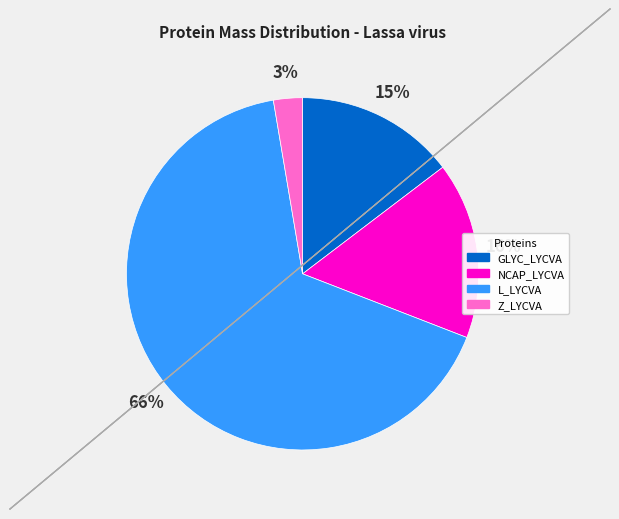

To the nearest percent, what percentage of the pie is GLYC_LYCVA?

15%